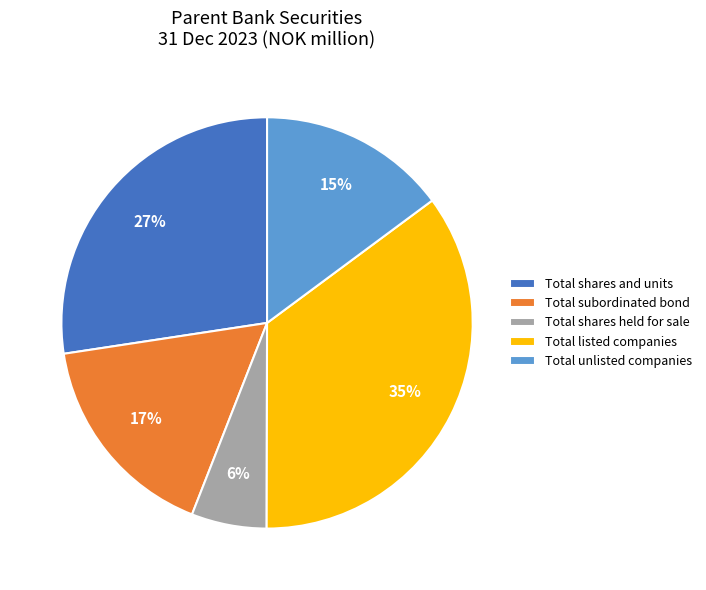

True or false: Total unlisted companies accounts for 28% of the total.

False